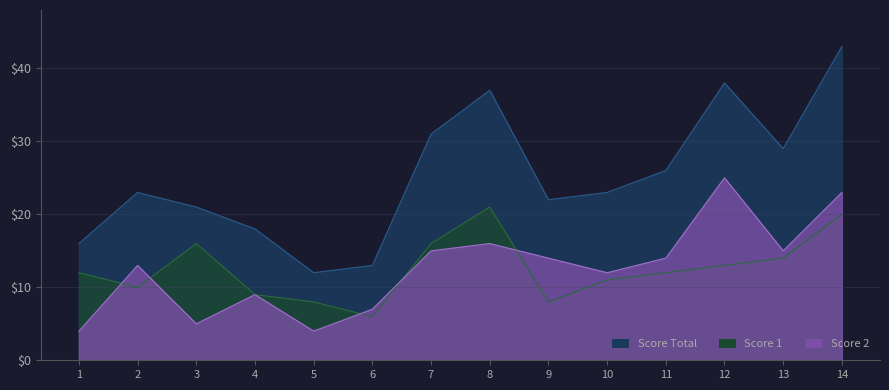

Between 10 and 9, which is larger?

10